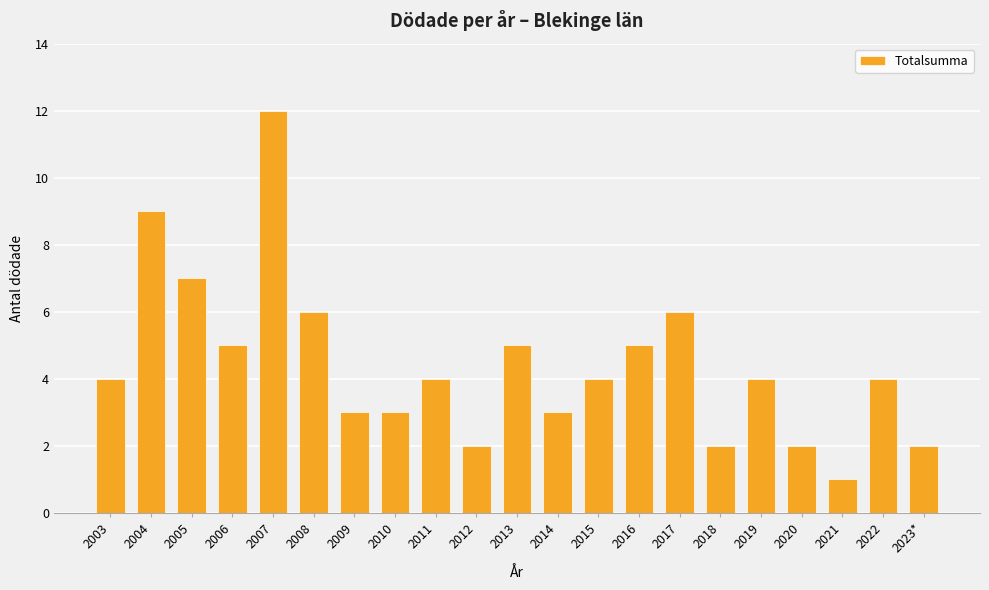

What is the value of the 17th bar from the left?

4